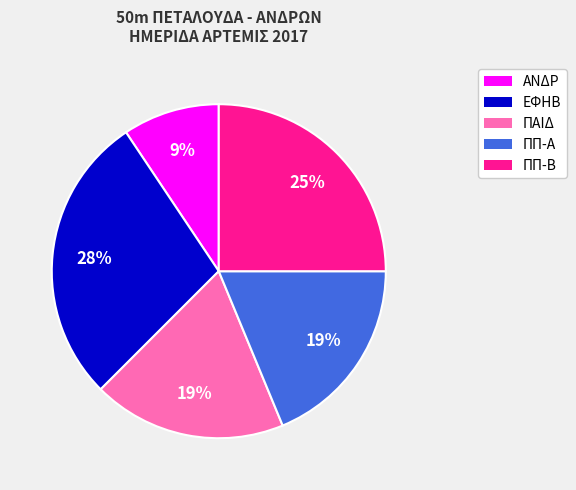

Approximately how many times larger is the value at ΠΑΙΔ compared to ΠΠ-Α?

1.0